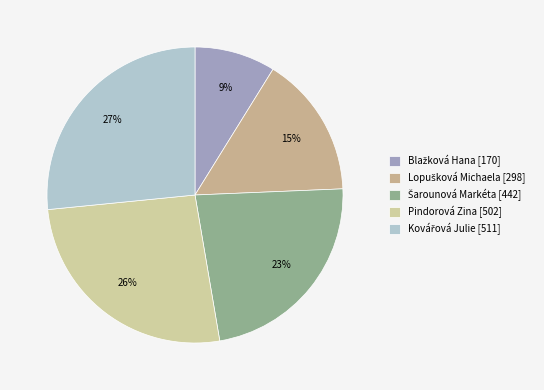

What is the change in value from Šarounová Markéta to Kovářová Julie?

+69